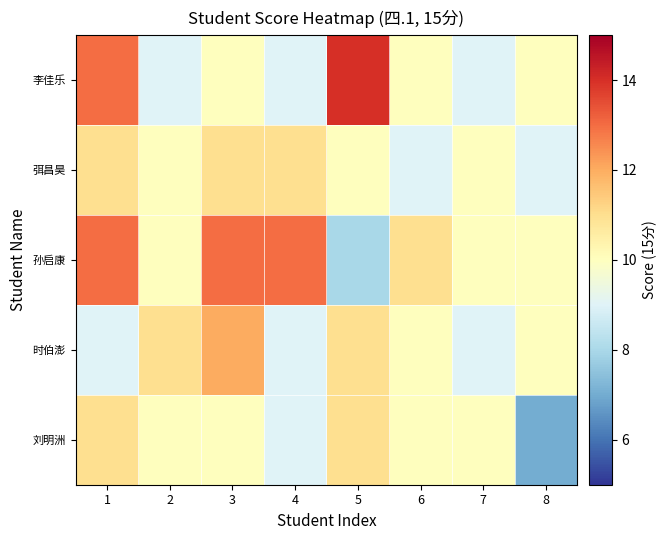

Reading left to right, transcribe all the data shown in this chart.

李佳乐: 1=13	2=9	3=10	4=9	5=14	6=10	7=9	8=10
弭昌昊: 1=11	2=10	3=11	4=11	5=10	6=9	7=10	8=9
孙启康: 1=13	2=10	3=13	4=13	5=8	6=11	7=10	8=10
时伯澎: 1=9	2=11	3=12	4=9	5=11	6=10	7=9	8=10
刘明洲: 1=11	2=10	3=10	4=9	5=11	6=10	7=10	8=7